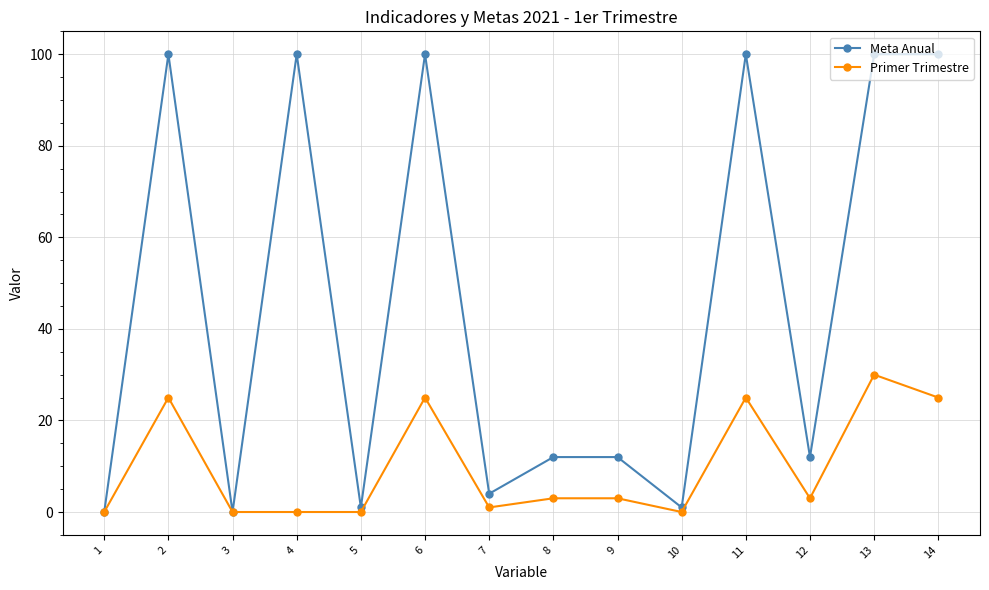

Rank the series at 4 from lowest to highest value.

Primer Trimestre, Meta Anual